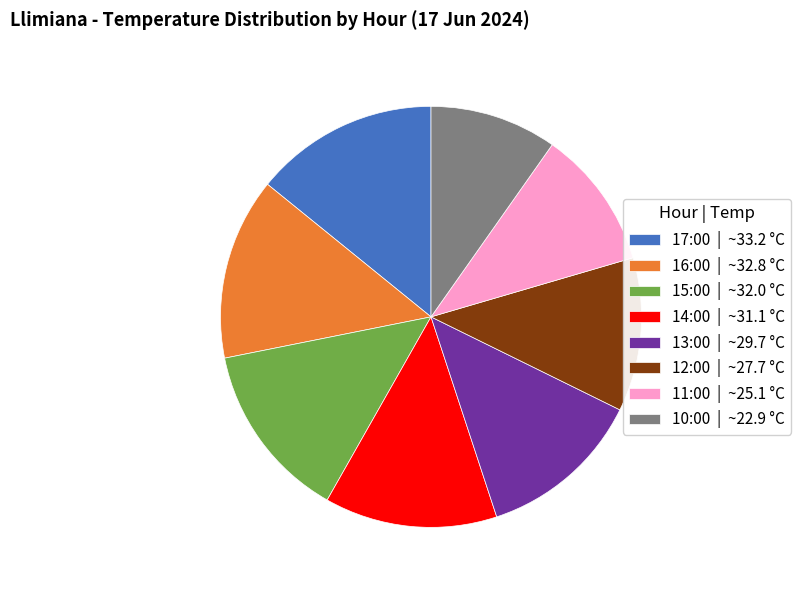

Count the number of slices in the pie.

8